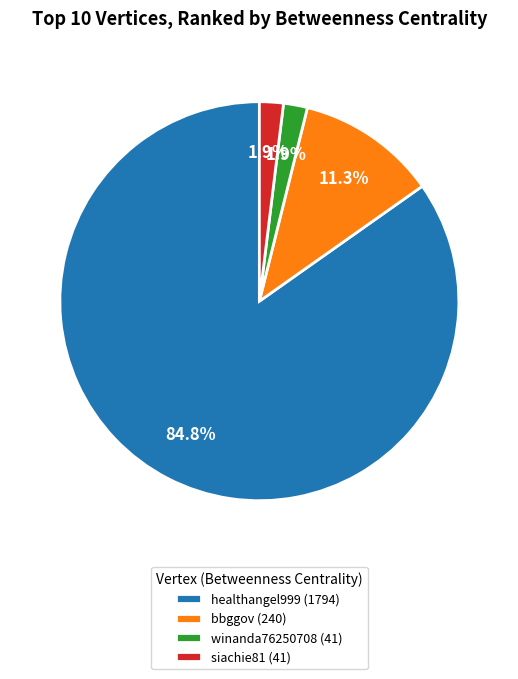

To the nearest percent, what is the average slice percentage?

25%